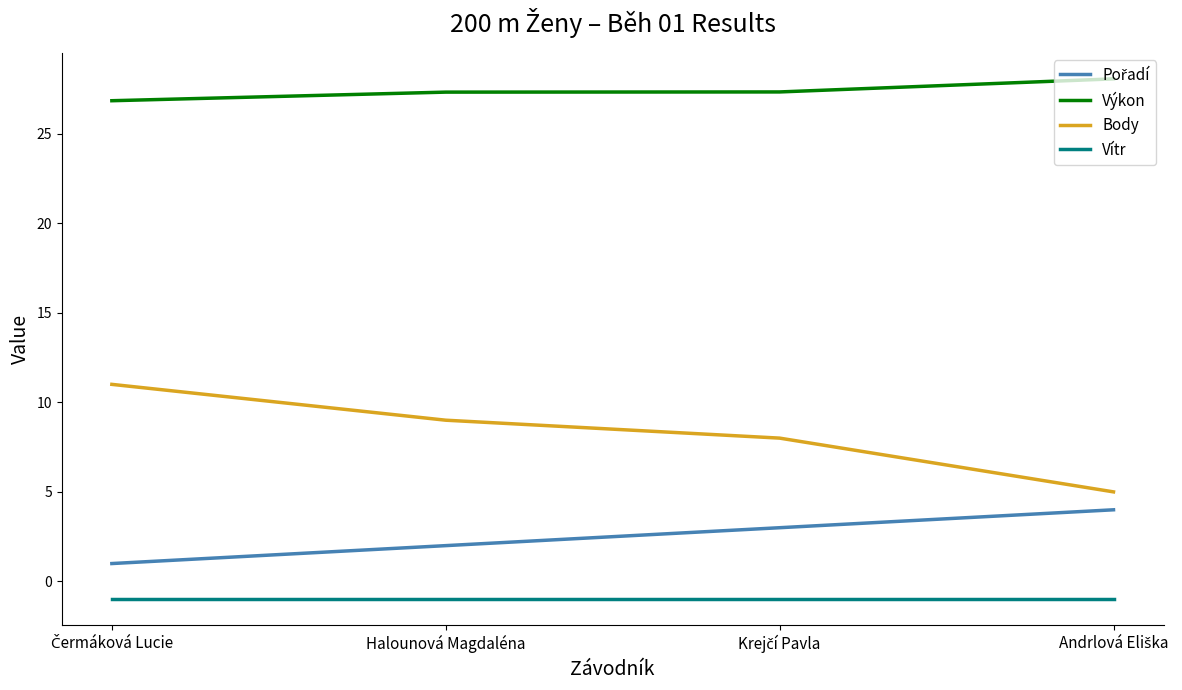

True or false: Vítr and Výkon intersect in this chart.

False